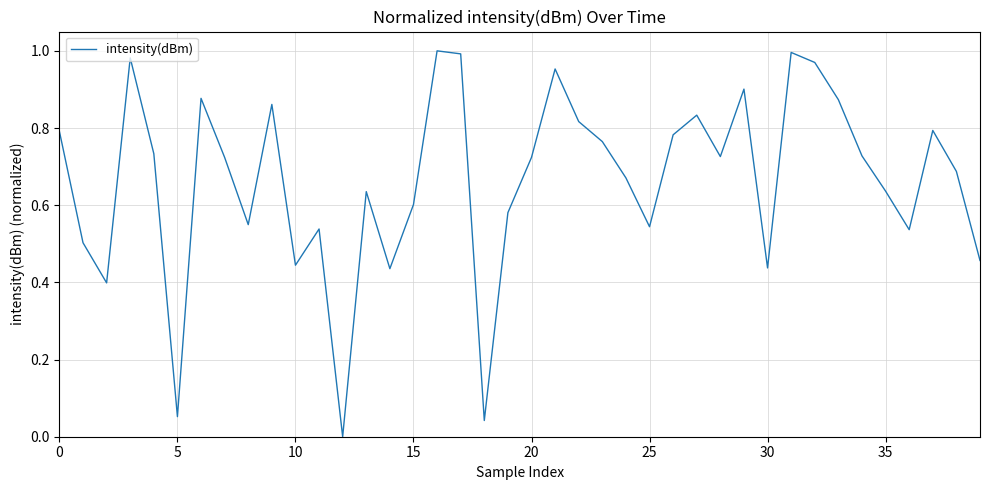

How many lines are shown in the chart?

1